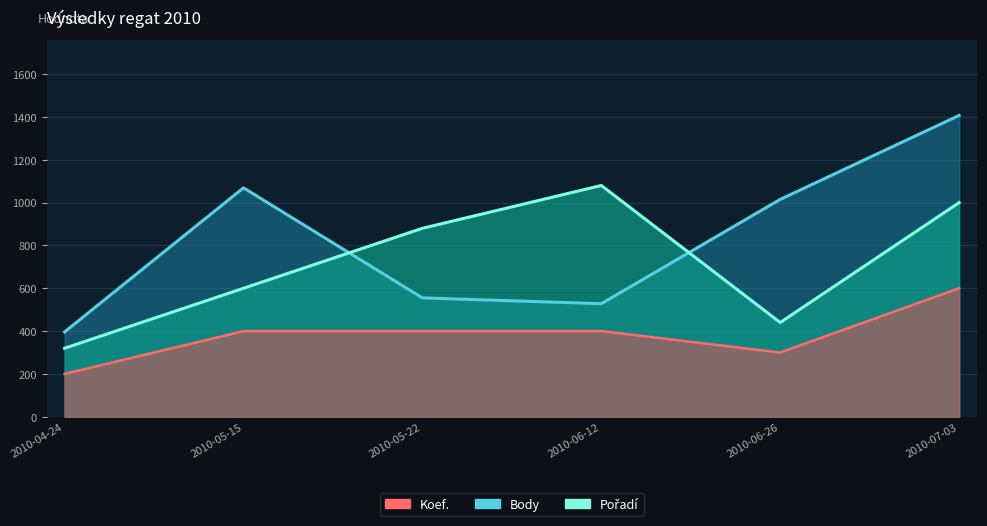

At which category does the chart reach its peak across all series?

2010-07-03